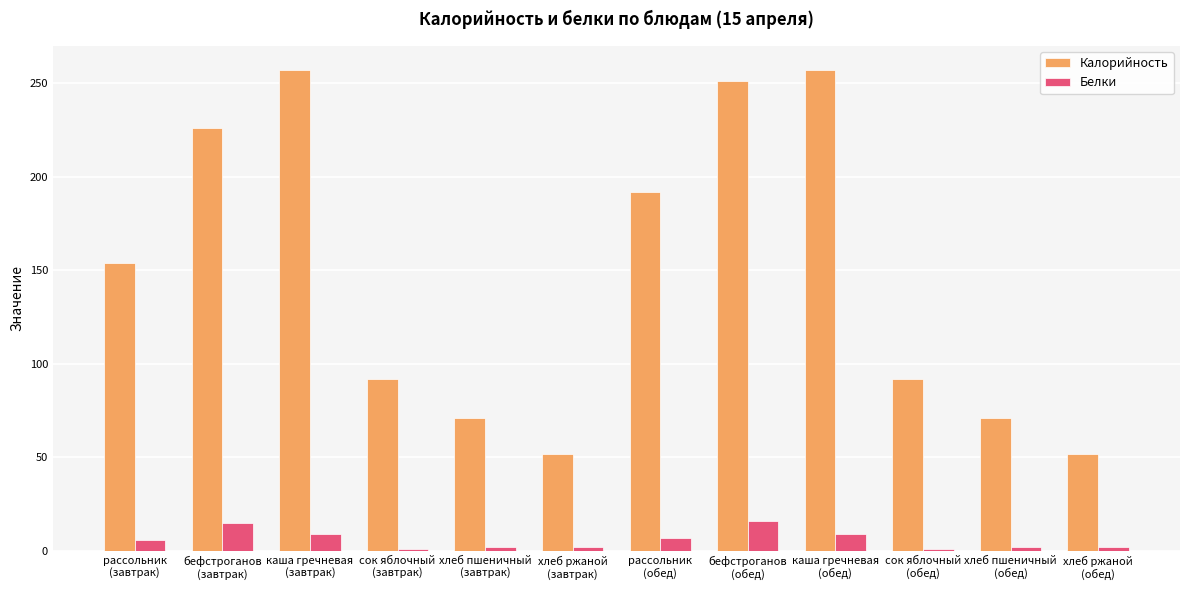

What is the maximum value for Белки?

16